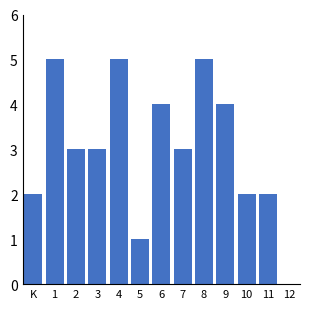

Reading right to left, extract all data points from this chart.

11=2	10=2	9=4	8=5	7=3	6=4	5=1	4=5	3=3	2=3	1=5	K=2